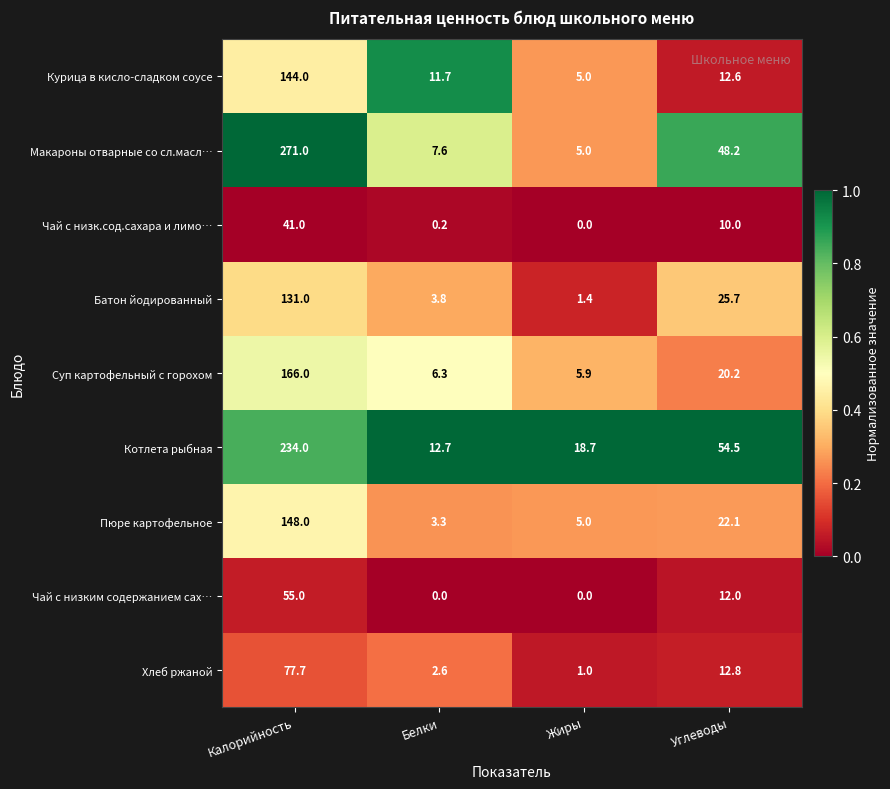

What is the difference between the Пюре картофельное values at Белки and Жиры?

1.7